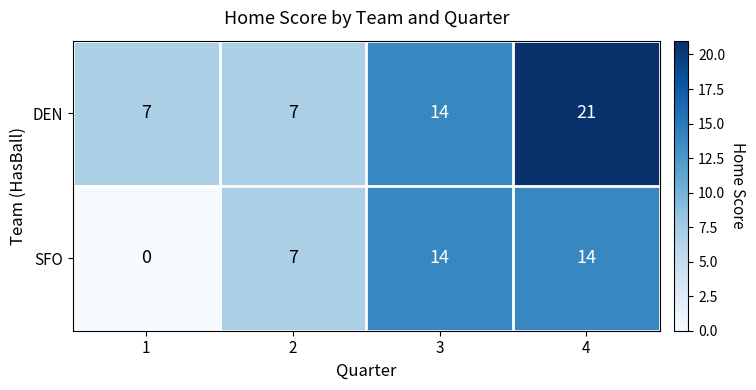

Rank the series by their maximum value, from highest to lowest.

DEN, SFO